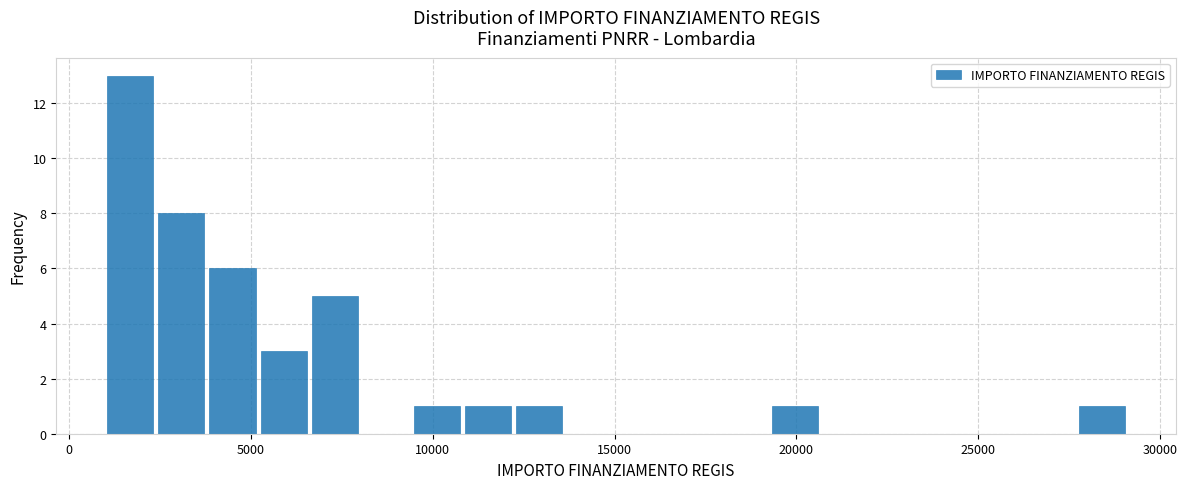

Around what value on the x-axis is the tallest bar? Give the approximate position of its centre, as read against the axis.

1500